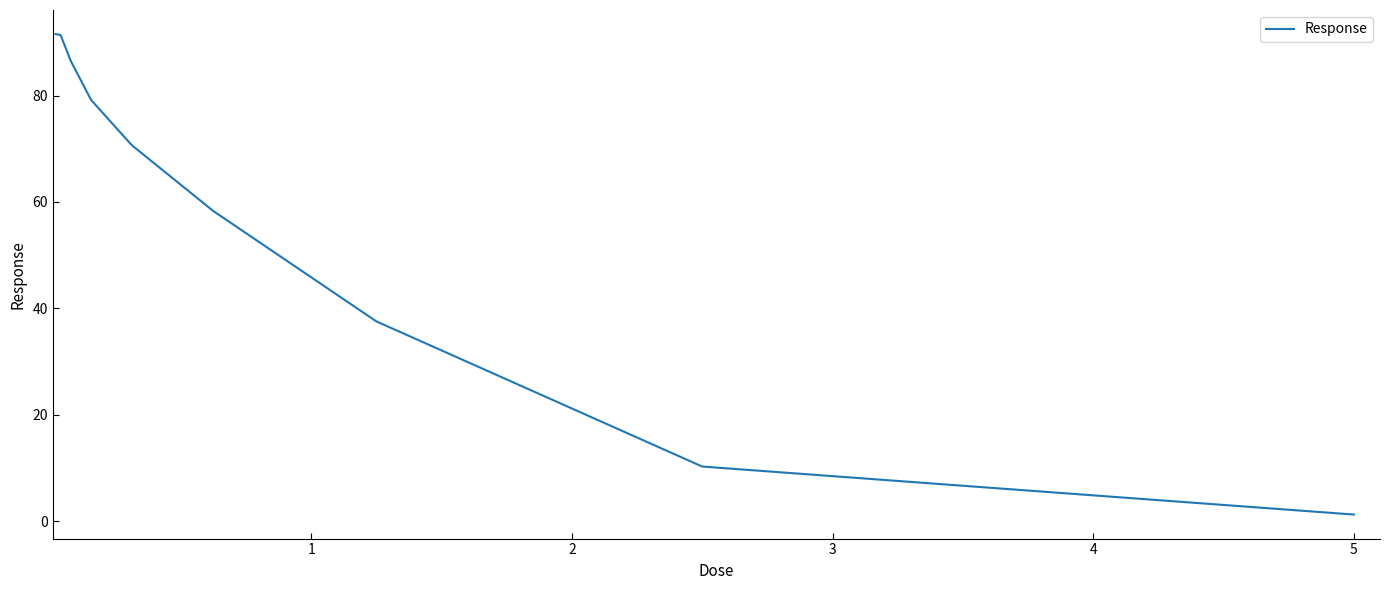

What is the maximum value shown in the chart?

91.6